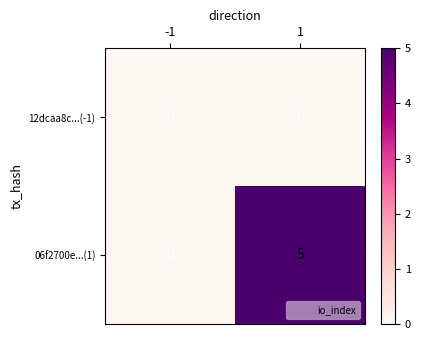

Which label corresponds to the largest value in the chart?

1